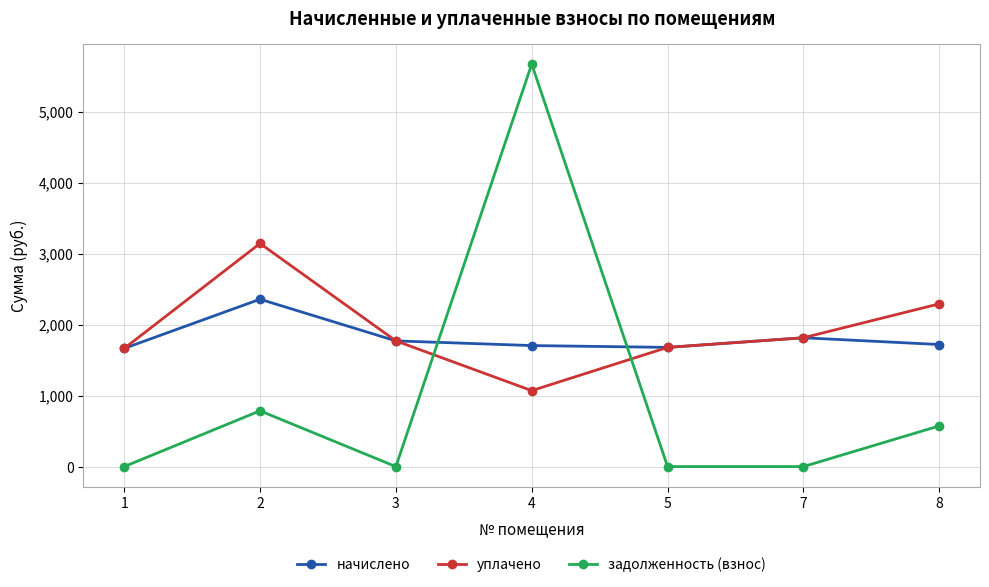

True or false: задолженность (взнос) and начислено intersect in this chart.

True